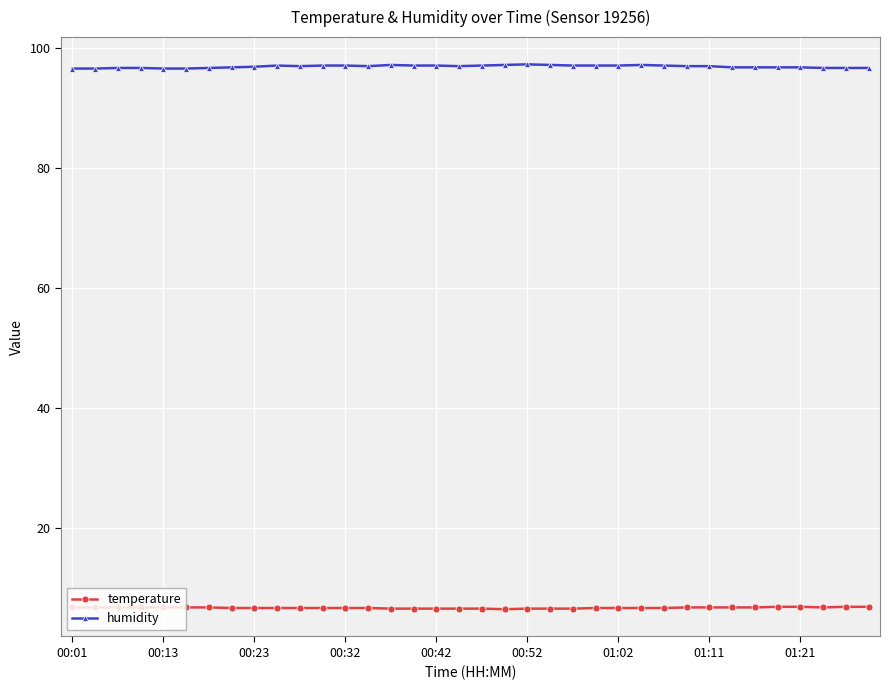

What are all the series names shown in the legend?

temperature, humidity